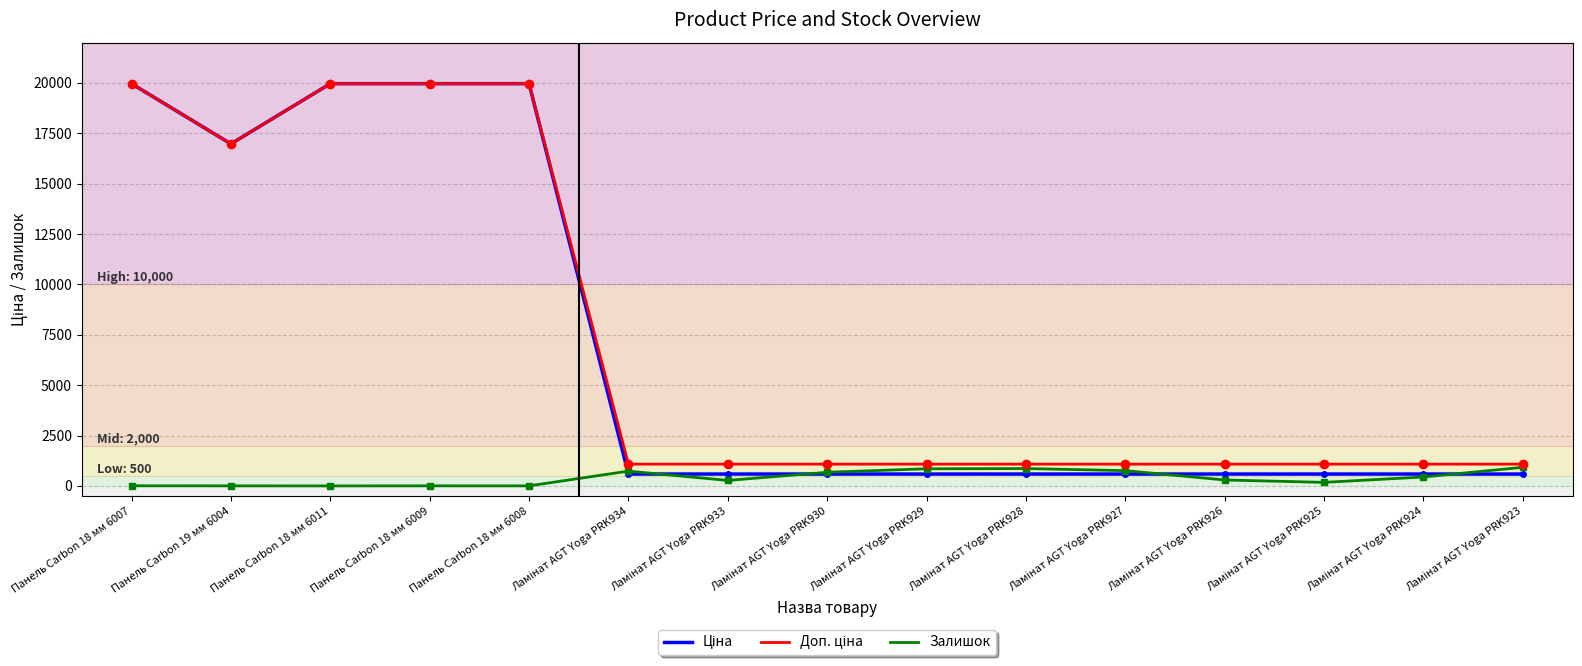

Does the chart display data point markers on the line(s)?

No